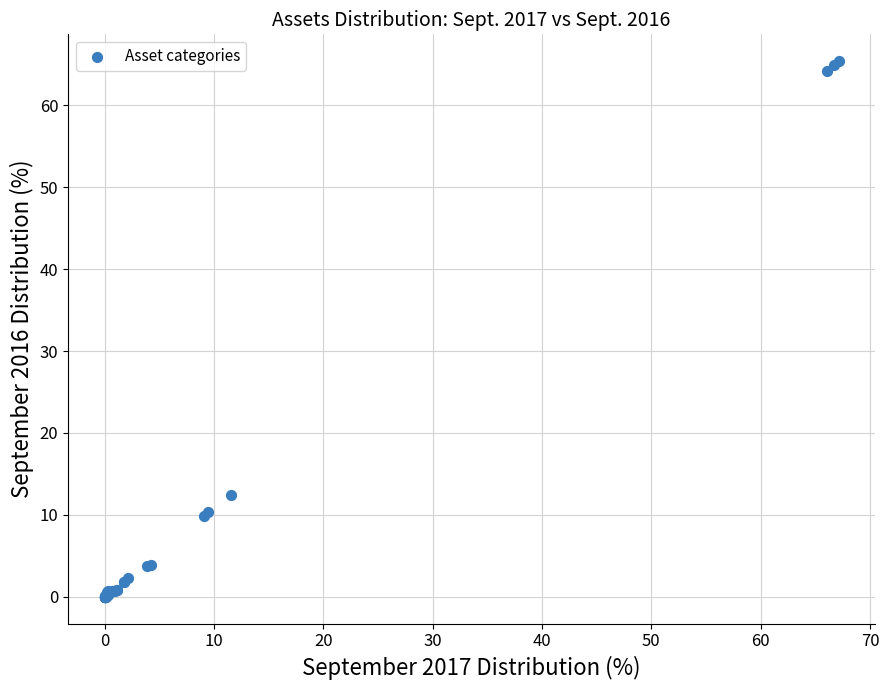

What Y value in the scatter plot is closest to 32?

12.4